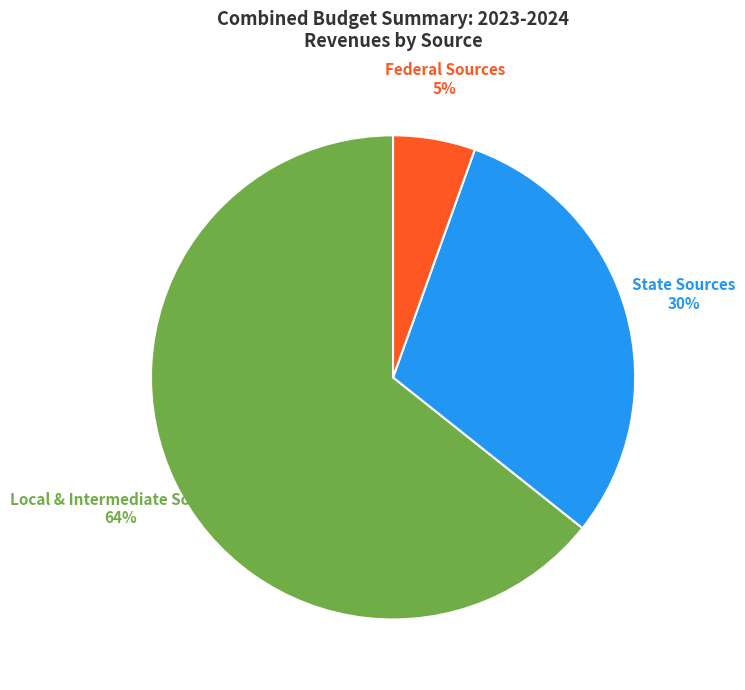

How many slices are in this pie chart?

3